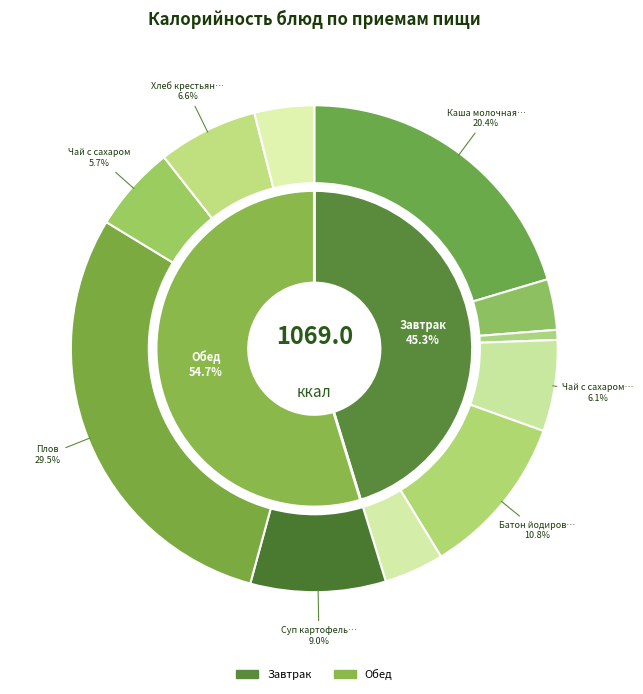

To the nearest percent, what is the combined percentage of Каша молочная с маслом and Хлеб крестьянский?

27%